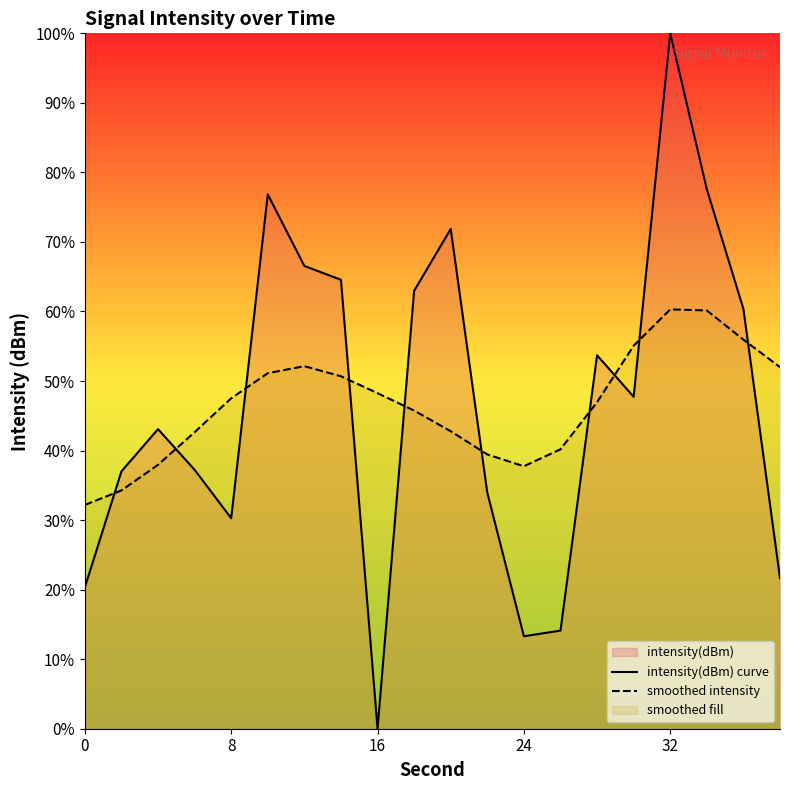

What is the maximum value shown in the chart?

100.0